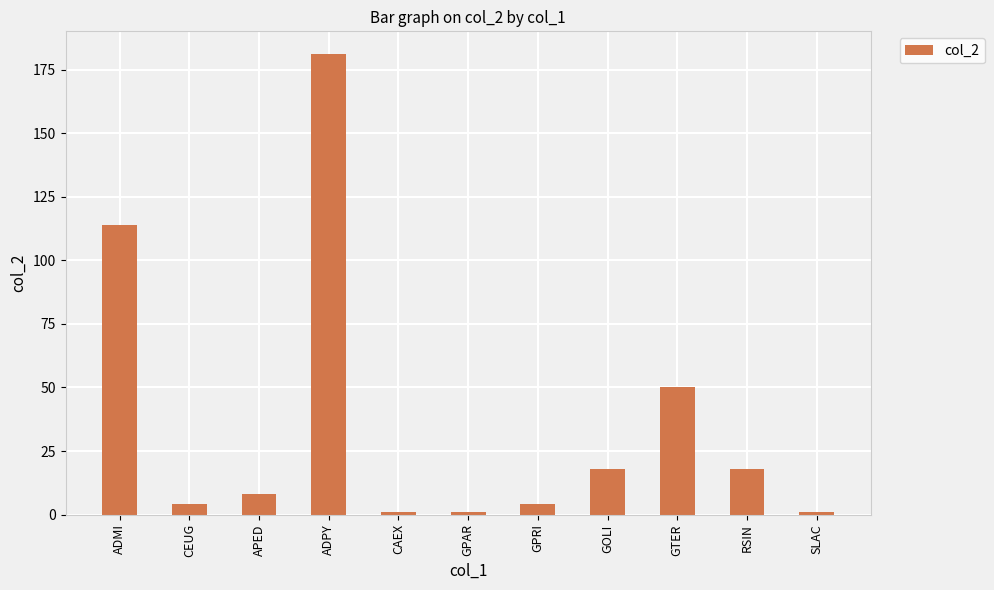

What is the average value?

36